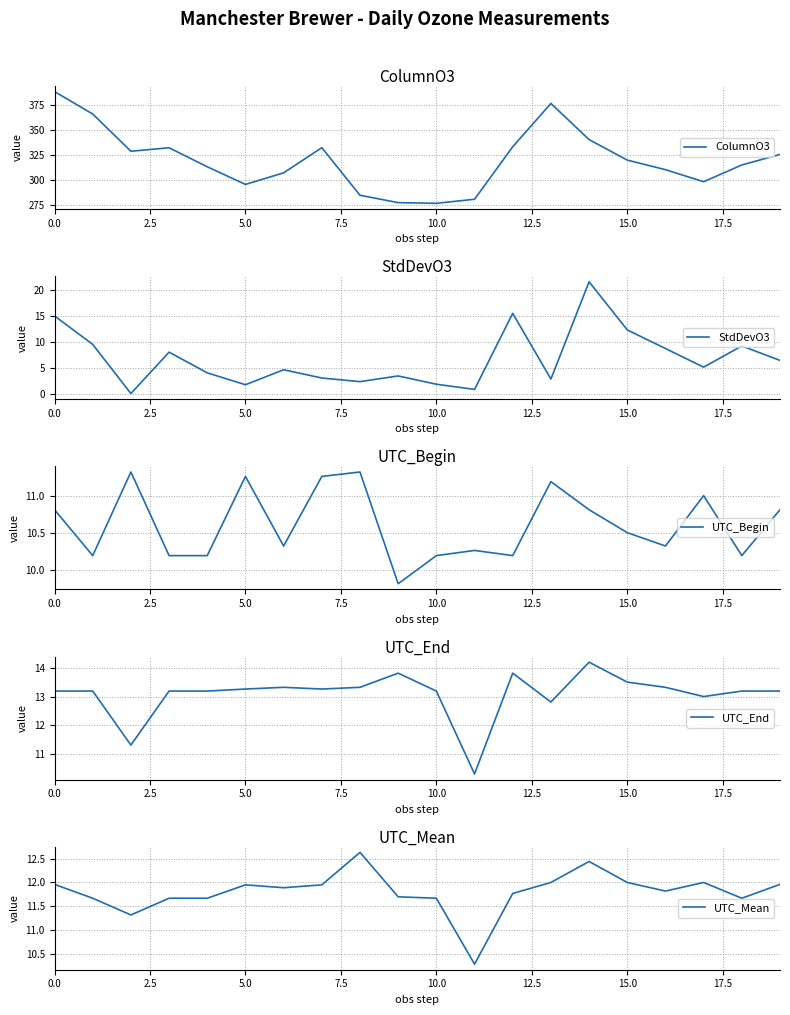

What is the minimum value for ColumnO3?

276.7